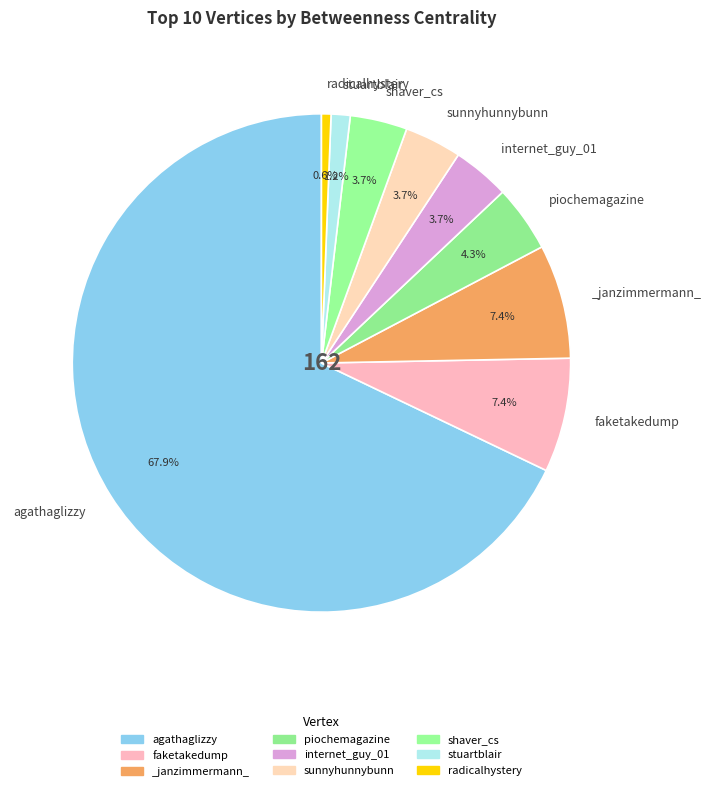

How many segments does this pie chart have?

9